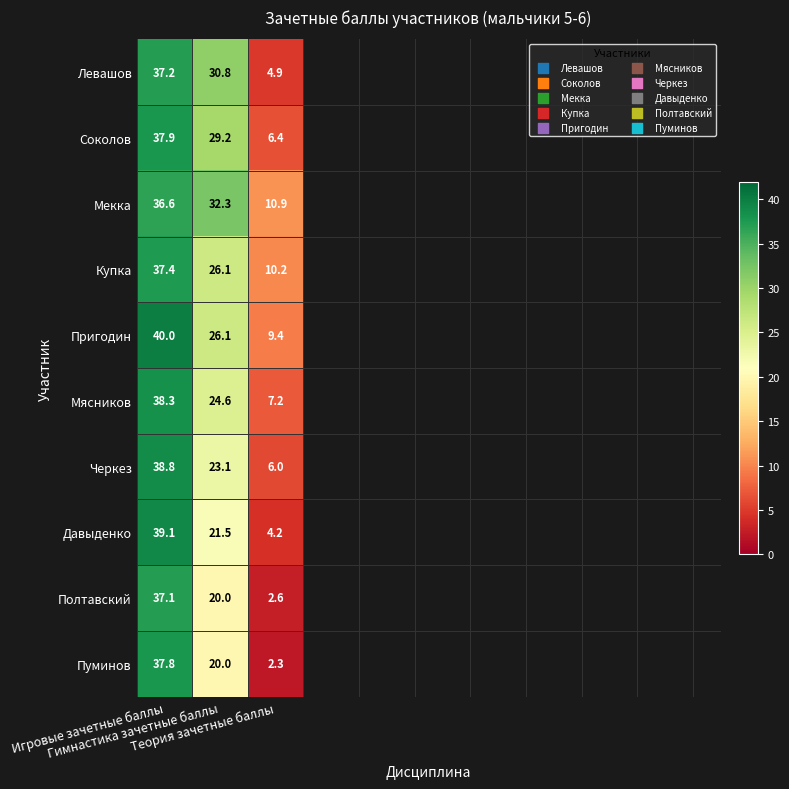

Which series has the largest total across all categories?

Мекка